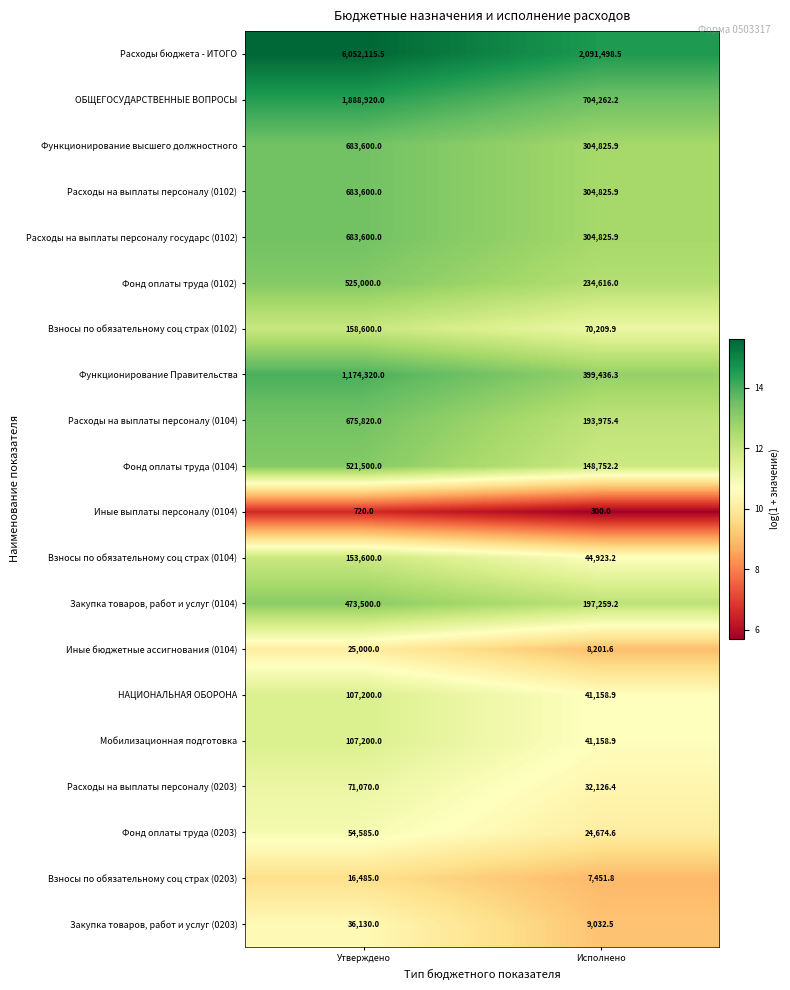

What is the sum of the Расходы на выплаты персоналу (0104) values at Утверждено and Исполнено?

869795.4